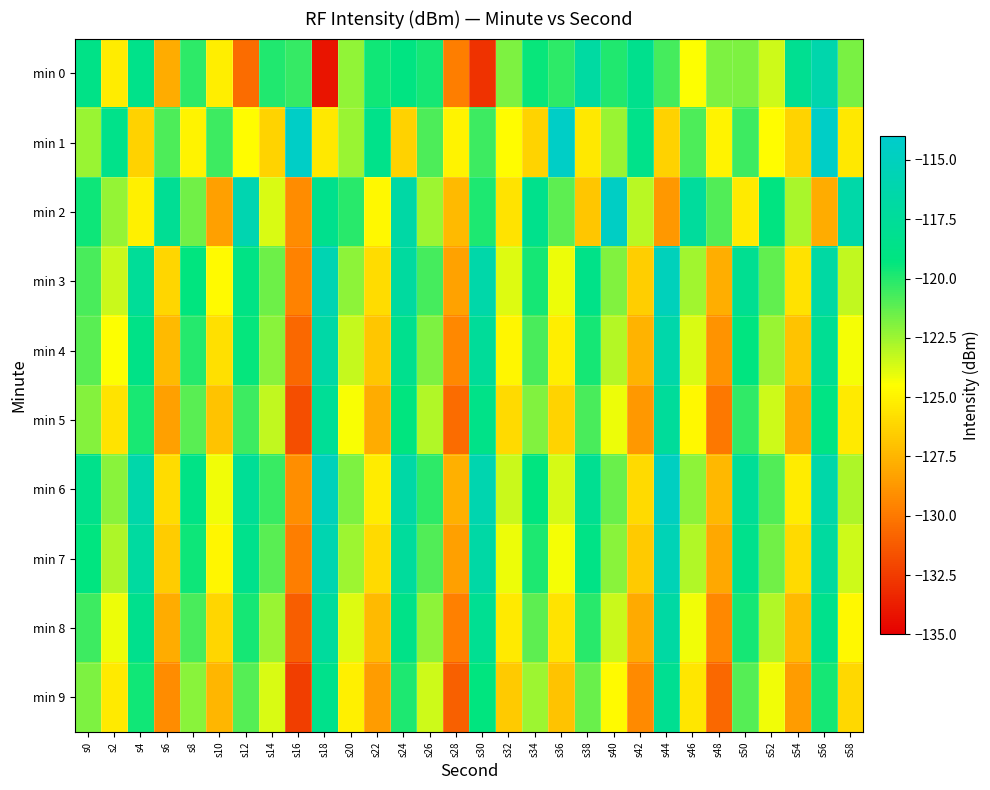

Reading left to right, transcribe all the data shown in this chart.

min 0: s0=-118.7	s2=-125.3	s4=-118.6	s6=-127.9	s8=-120.2	s10=-125.2	s12=-130.5	s14=-119.9	s16=-120.4	s18=-134.1	s20=-122.2	s22=-119.6	s24=-119.0	s26=-119.7	s28=-129.8	s30=-132.9	s32=-121.8	s34=-119.4	s36=-120.2	s38=-116.9	s40=-119.9	s42=-118.3	s44=-120.7	s46=-124.4	s48=-121.9	s50=-121.8	s52=-123.5	s54=-118.1	s56=-116.2	s58=-121.8
min 1: s0=-122.4	s2=-118.6	s4=-126.4	s6=-120.9	s8=-125.0	s10=-120.5	s12=-124.6	s14=-126.3	s16=-114.5	s18=-125.5	s20=-122.4	s22=-118.6	s24=-126.4	s26=-120.9	s28=-125.0	s30=-120.5	s32=-124.6	s34=-126.3	s36=-114.5	s38=-125.5	s40=-122.4	s42=-118.6	s44=-126.4	s46=-120.9	s48=-125.0	s50=-120.5	s52=-124.6	s54=-126.3	s56=-114.5	s58=-125.5
min 2: s0=-119.5	s2=-122.3	s4=-125.1	s6=-117.8	s8=-121.6	s10=-128.4	s12=-115.9	s14=-123.7	s16=-129.2	s18=-118.3	s20=-120.1	s22=-124.8	s24=-116.7	s26=-122.5	s28=-127.3	s30=-119.9	s32=-125.6	s34=-118.4	s36=-121.2	s38=-126.8	s40=-114.5	s42=-123.1	s44=-128.7	s46=-117.3	s48=-120.9	s50=-125.4	s52=-119.1	s54=-122.7	s56=-127.9	s58=-116.5
min 3: s0=-120.8	s2=-123.4	s4=-117.6	s6=-126.2	s8=-119.3	s10=-124.7	s12=-118.9	s14=-121.5	s16=-129.6	s18=-115.8	s20=-122.2	s22=-125.9	s24=-117.1	s26=-120.7	s28=-128.3	s30=-116.4	s32=-123.8	s34=-119.7	s36=-124.1	s38=-118.6	s40=-121.9	s42=-126.5	s44=-115.2	s46=-122.6	s48=-127.8	s50=-118.1	s52=-121.3	s54=-125.7	s56=-116.8	s58=-123.2
min 4: s0=-121.1	s2=-124.5	s4=-118.7	s6=-127.3	s8=-120.0	s10=-125.8	s12=-119.4	s14=-122.1	s16=-130.7	s18=-116.6	s20=-123.3	s22=-126.8	s24=-118.2	s26=-121.8	s28=-129.4	s30=-117.5	s32=-124.9	s34=-120.8	s36=-125.2	s38=-119.7	s40=-123.0	s42=-127.6	s44=-116.3	s46=-123.7	s48=-128.9	s50=-119.2	s52=-122.4	s54=-126.9	s56=-117.9	s58=-124.3
min 5: s0=-122.0	s2=-125.6	s4=-119.8	s6=-128.4	s8=-121.1	s10=-126.9	s12=-120.5	s14=-123.2	s16=-131.8	s18=-117.7	s20=-124.4	s22=-127.9	s24=-119.3	s26=-122.9	s28=-130.5	s30=-118.6	s32=-126.0	s34=-121.9	s36=-126.3	s38=-120.8	s40=-124.1	s42=-128.7	s44=-117.4	s46=-124.8	s48=-130.0	s50=-120.3	s52=-123.5	s54=-128.0	s56=-119.0	s58=-125.4
min 6: s0=-118.5	s2=-122.1	s4=-116.3	s6=-125.9	s8=-118.8	s10=-124.2	s12=-117.7	s14=-120.4	s16=-129.1	s18=-115.2	s20=-121.8	s22=-125.3	s24=-116.6	s26=-120.2	s28=-127.7	s30=-116.0	s32=-123.4	s34=-119.2	s36=-123.6	s38=-118.1	s40=-121.4	s42=-126.0	s44=-114.8	s46=-122.2	s48=-127.4	s50=-117.7	s52=-120.9	s54=-125.3	s56=-116.4	s58=-122.8
min 7: s0=-119.2	s2=-122.8	s4=-117.0	s6=-126.6	s8=-119.5	s10=-124.9	s12=-118.4	s14=-121.1	s16=-129.8	s18=-115.9	s20=-122.5	s22=-126.0	s24=-117.3	s26=-120.9	s28=-128.4	s30=-116.7	s32=-124.1	s34=-119.9	s36=-124.3	s38=-118.8	s40=-122.1	s42=-126.7	s44=-115.5	s46=-122.9	s48=-128.1	s50=-118.4	s52=-121.6	s54=-126.0	s56=-117.1	s58=-123.5
min 8: s0=-120.5	s2=-124.1	s4=-118.3	s6=-127.9	s8=-120.8	s10=-126.2	s12=-119.7	s14=-122.4	s16=-131.1	s18=-117.2	s20=-123.8	s22=-127.3	s24=-118.6	s26=-122.2	s28=-129.7	s30=-118.0	s32=-125.4	s34=-121.2	s36=-125.6	s38=-120.1	s40=-123.4	s42=-128.0	s44=-116.8	s46=-124.2	s48=-129.4	s50=-119.7	s52=-122.9	s54=-127.3	s56=-118.4	s58=-124.8
min 9: s0=-121.8	s2=-125.4	s4=-119.6	s6=-129.2	s8=-122.1	s10=-127.5	s12=-121.0	s14=-123.7	s16=-132.4	s18=-118.5	s20=-125.1	s22=-128.6	s24=-119.9	s26=-123.5	s28=-131.0	s30=-119.3	s32=-126.7	s34=-122.5	s36=-126.9	s38=-121.4	s40=-124.7	s42=-129.3	s44=-118.1	s46=-125.5	s48=-130.7	s50=-121.0	s52=-124.2	s54=-128.6	s56=-119.7	s58=-126.1